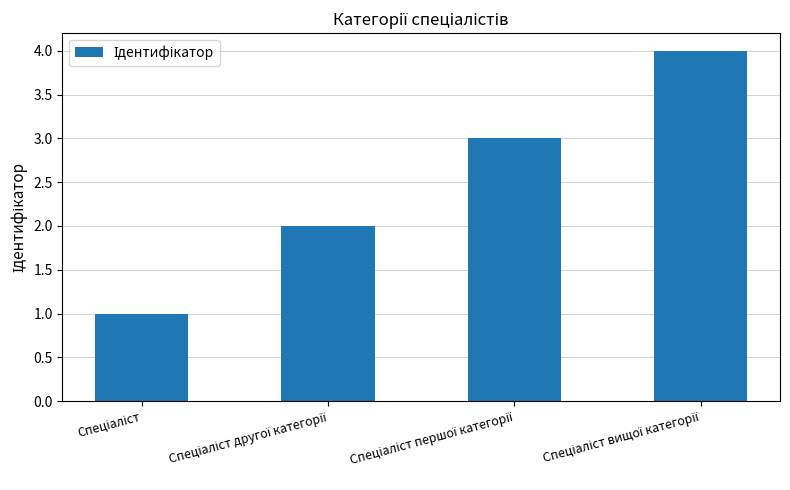

How many values are below 3?

2